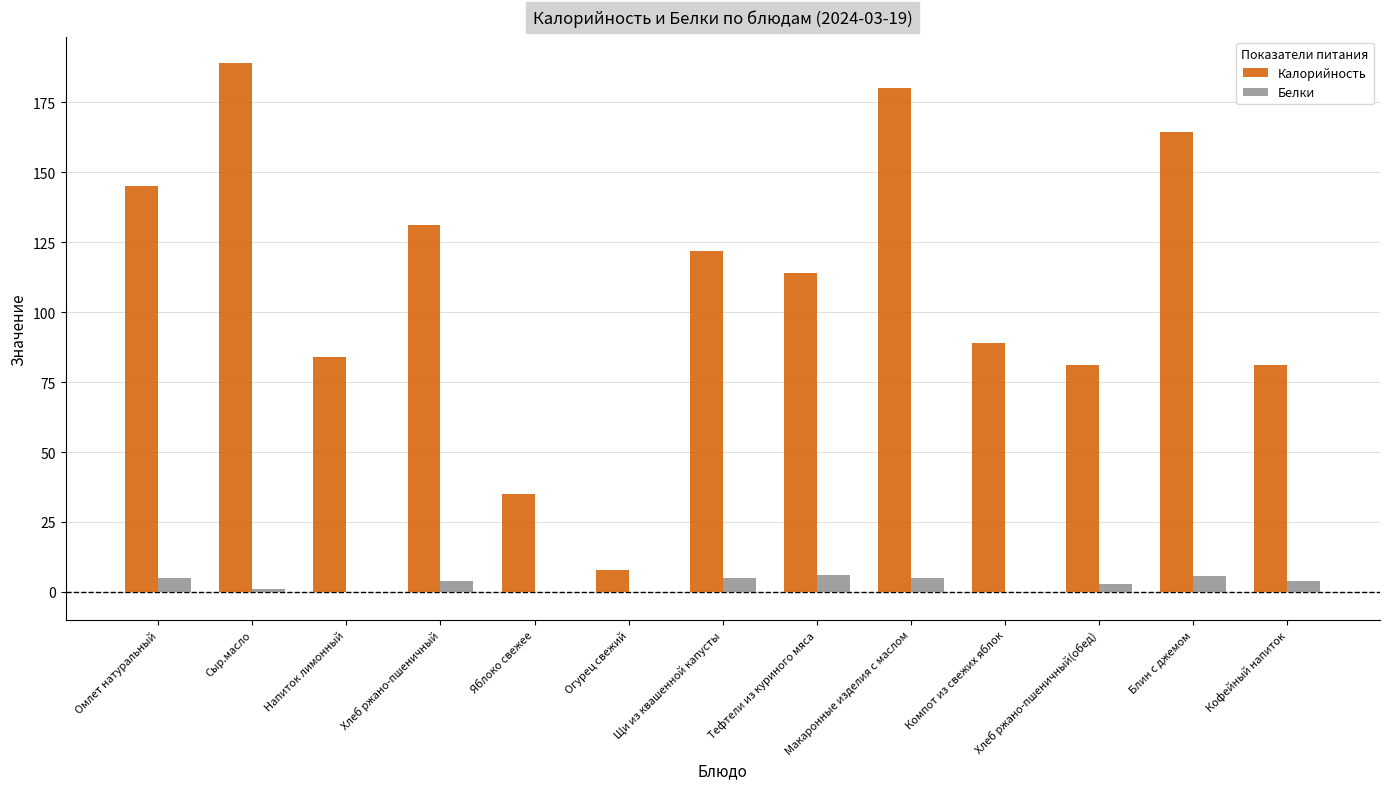

What is the maximum value for Белки?

6.0